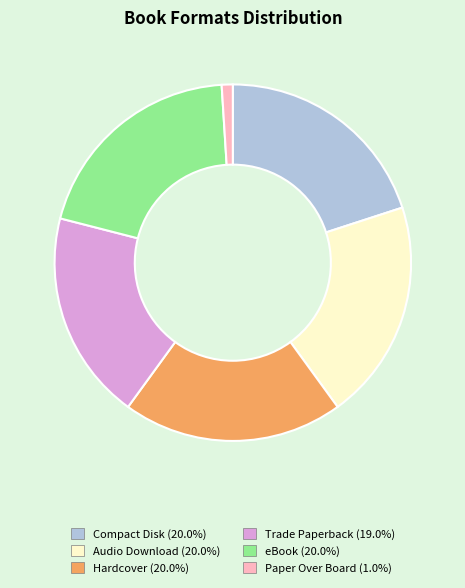

Is there any slice that represents more than half of the pie?

No